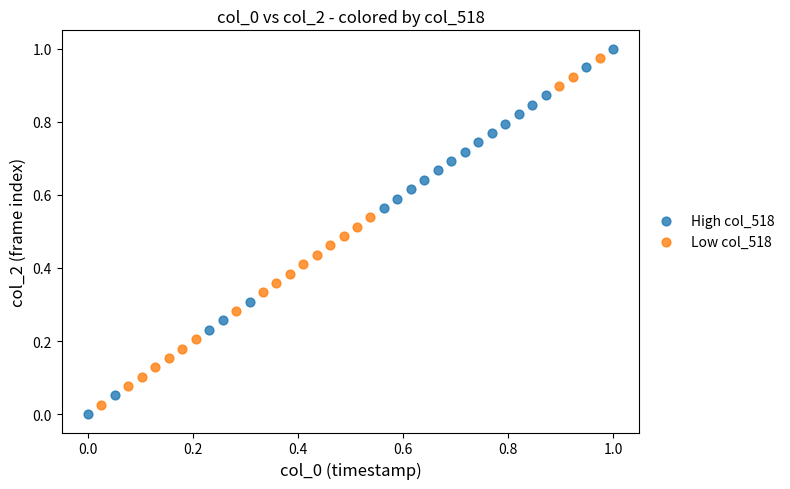

Which series reaches the minimum Y coordinate?

High col_518